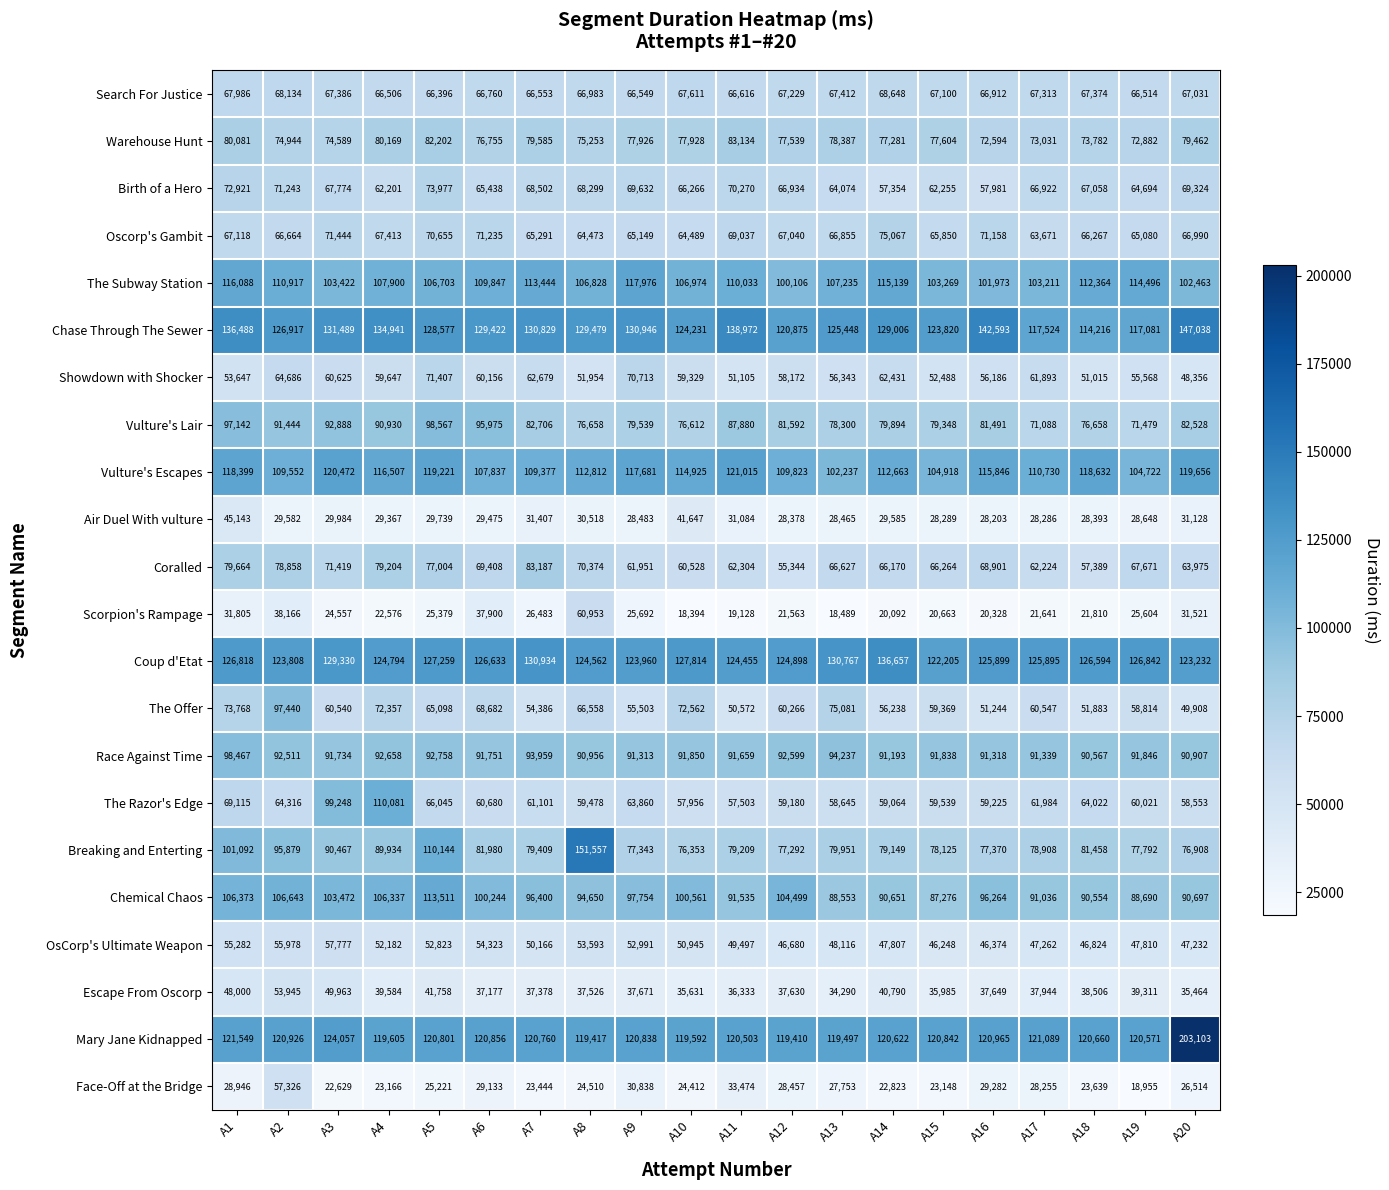

Is it true that Breaking and Enterting equals 33935 at A6?

False